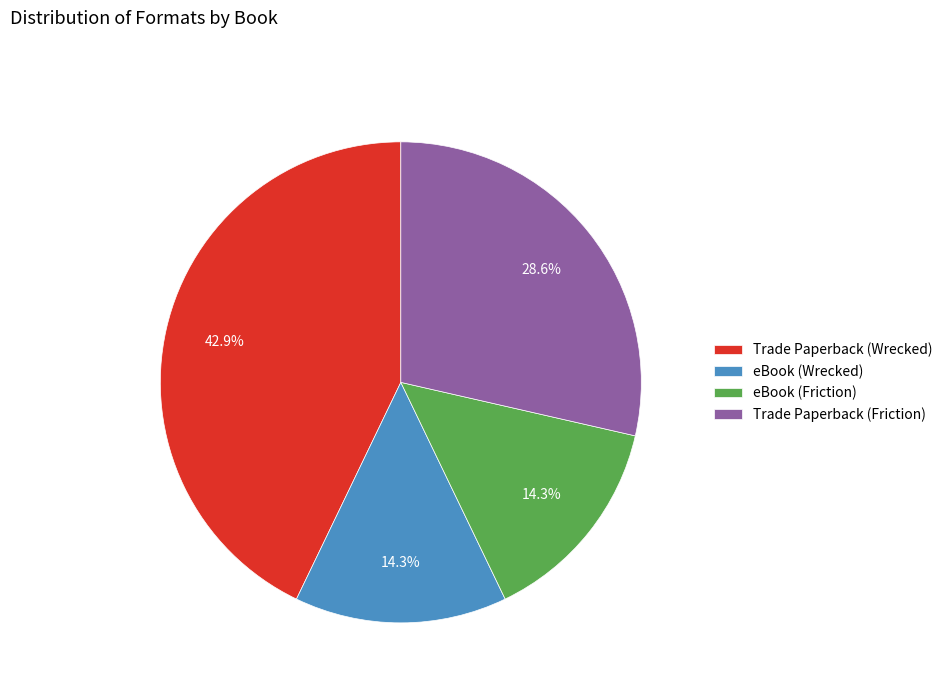

What is the largest slice in the pie chart?

Trade Paperback (Wrecked)